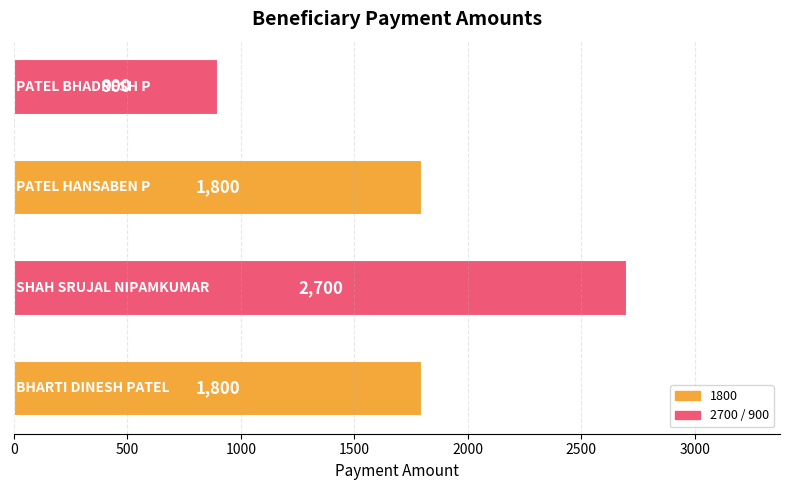

How many values are between 1800 and 2700?

3